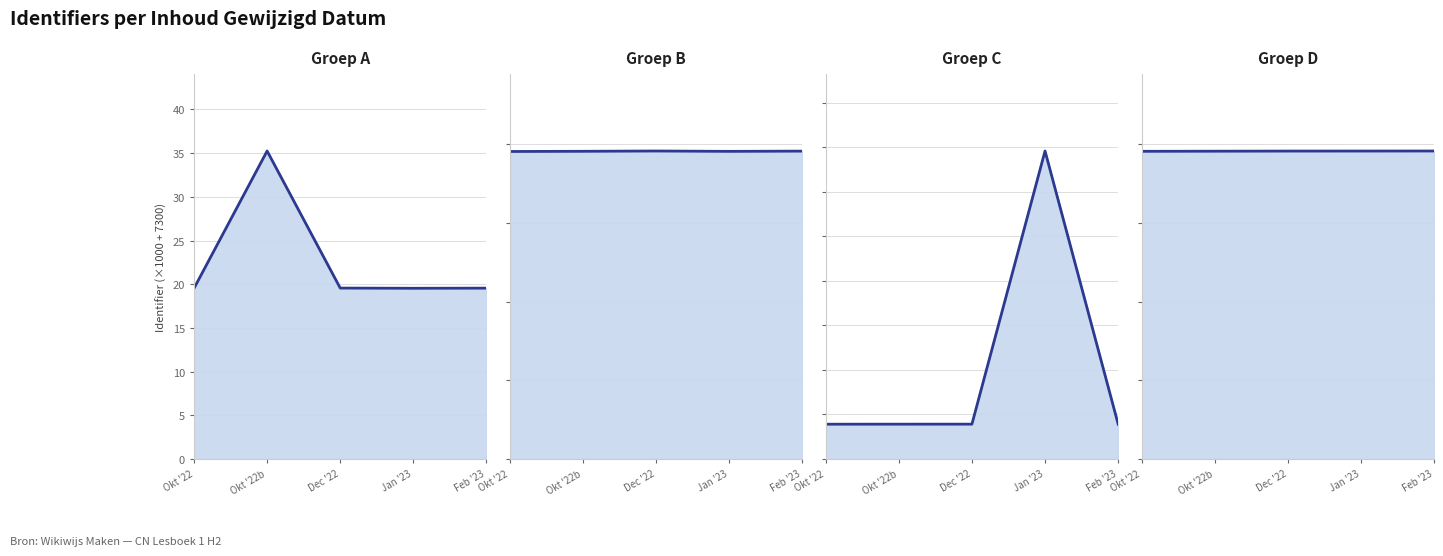

Is the value of Groep A lijn at Feb '23 greater than the value of Groep B lijn at Okt '22b?

Yes